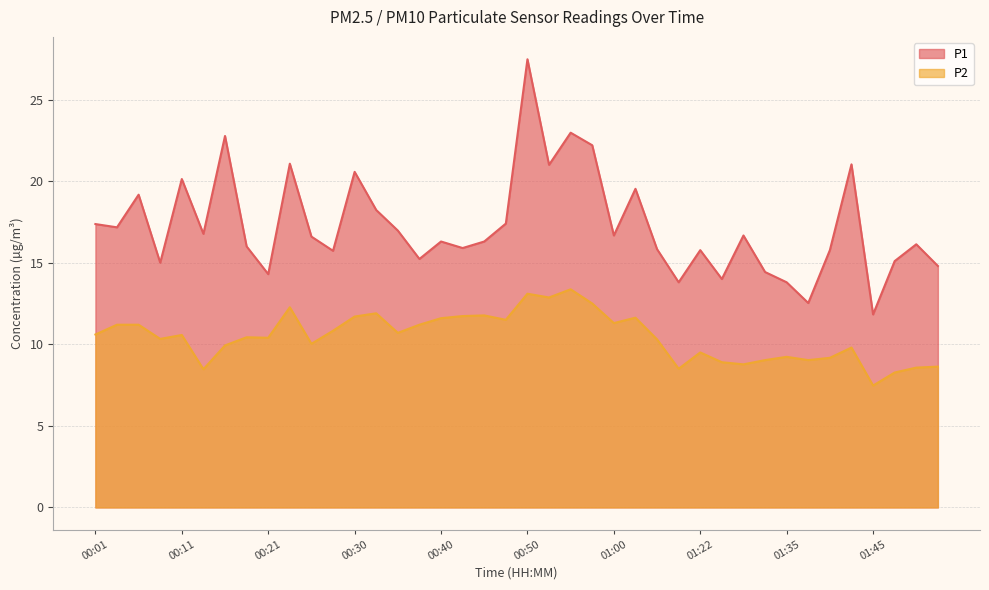

Reading left to right, transcribe all the data shown in this chart.

P1: 17.4	17.2	19.2	15.0	20.1	16.8	22.8	16.0	14.3	21.1	16.6	15.7	20.6	18.2	17.0	15.2	16.3	15.9	16.3	17.4	27.5	21.0	23.0	22.2	16.7	19.5	15.8	13.8	15.8	14.0	16.7	14.4	13.8	12.5	15.8	21.0	11.8	15.1	16.1	14.8
P2: 10.6	11.2	11.2	10.3	10.6	8.5	9.9	10.4	10.4	12.3	10.0	10.8	11.7	11.9	10.7	11.2	11.6	11.7	11.8	11.5	13.1	12.9	13.4	12.5	11.3	11.6	10.3	8.5	9.5	8.9	8.8	9.0	9.2	9.0	9.2	9.8	7.5	8.3	8.6	8.6